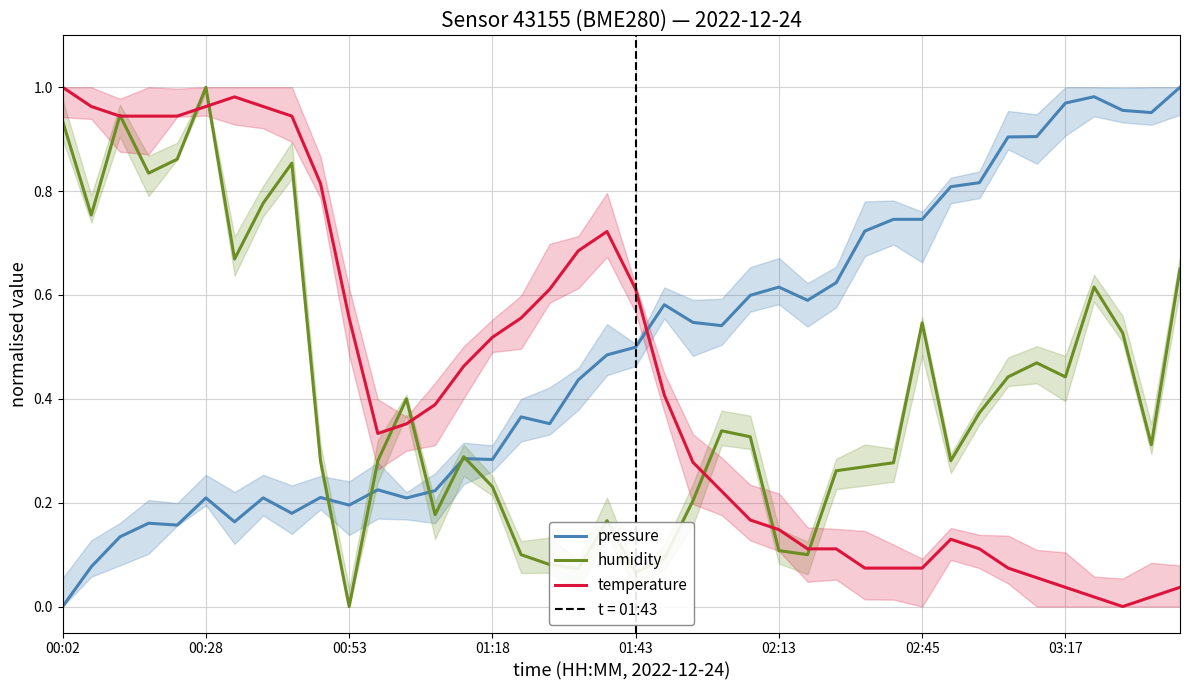

How many interior local valleys does the pressure series have?

10